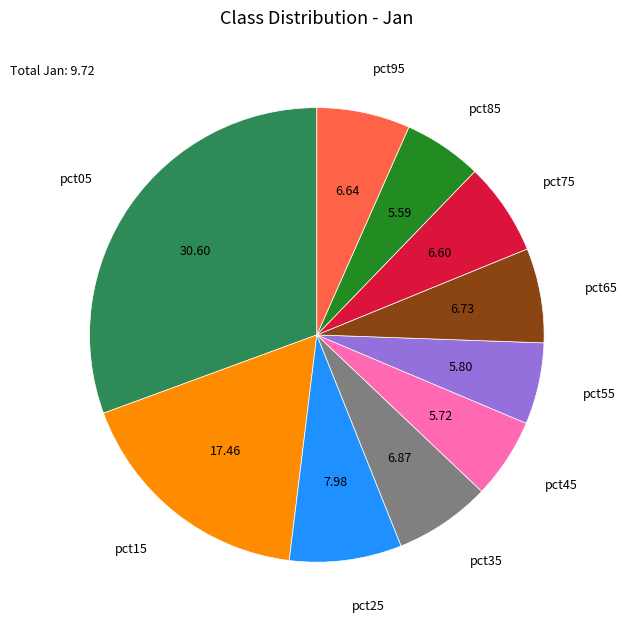

Is there a majority slice in this chart?

No